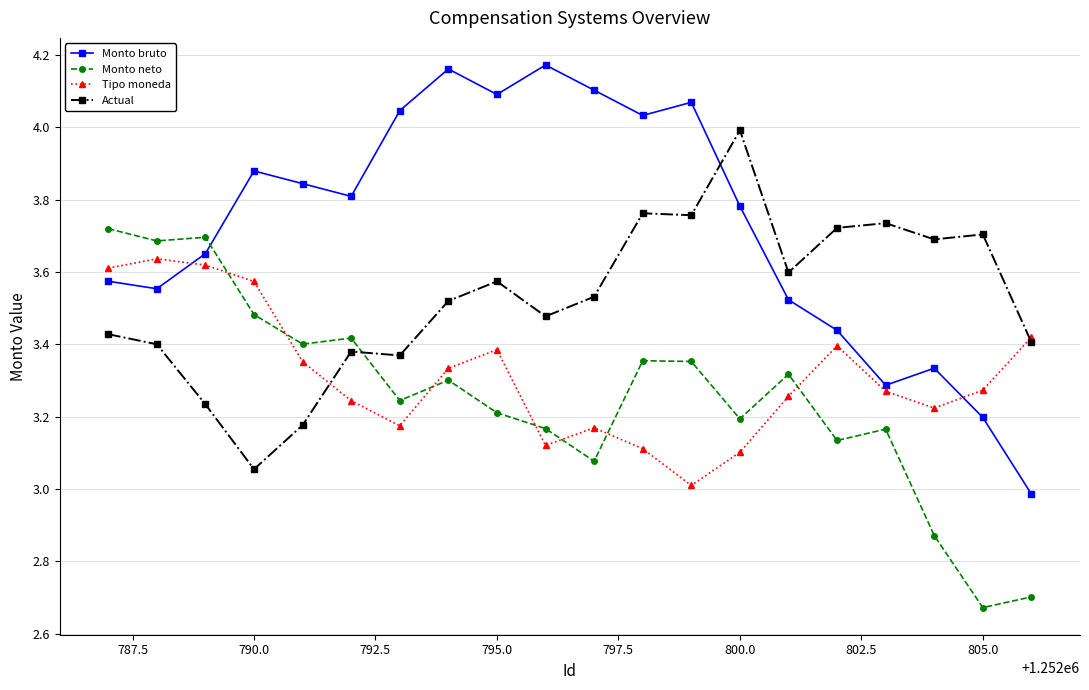

Which series ends up on top after the final intersection of Monto neto and Monto bruto?

Monto bruto